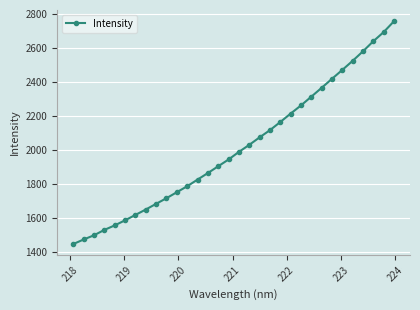

What is the value of the 4th point from the left?

1529.4